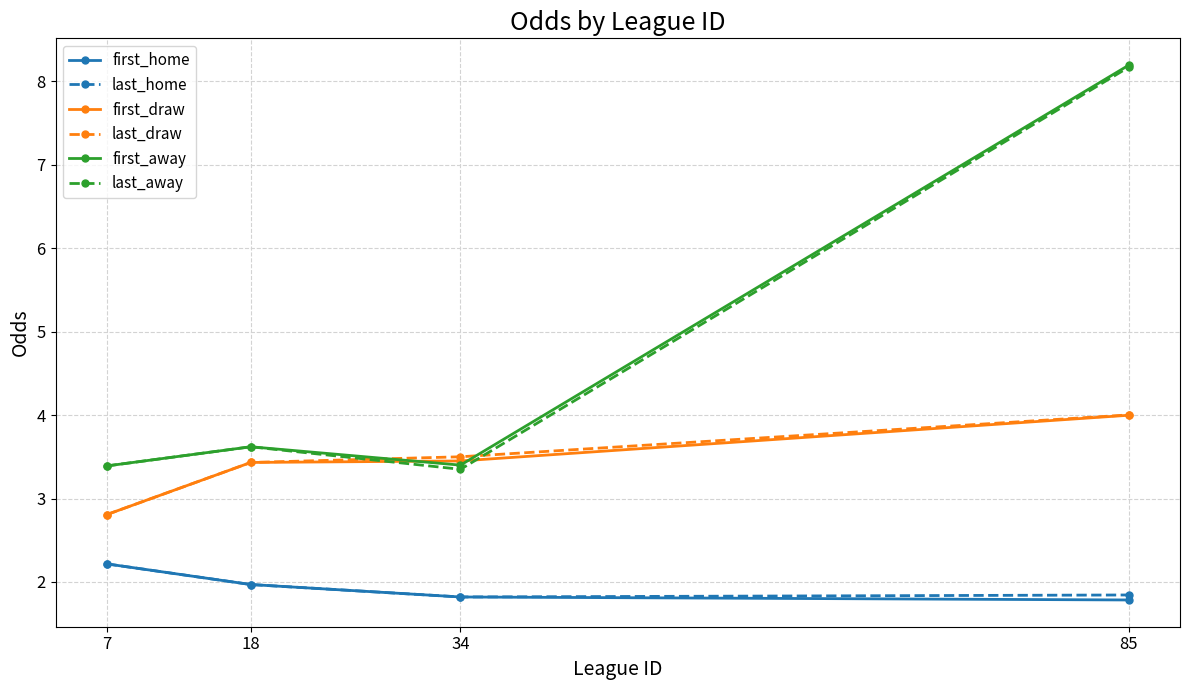

What is the difference between the last_draw values at 7 and 34?

0.7